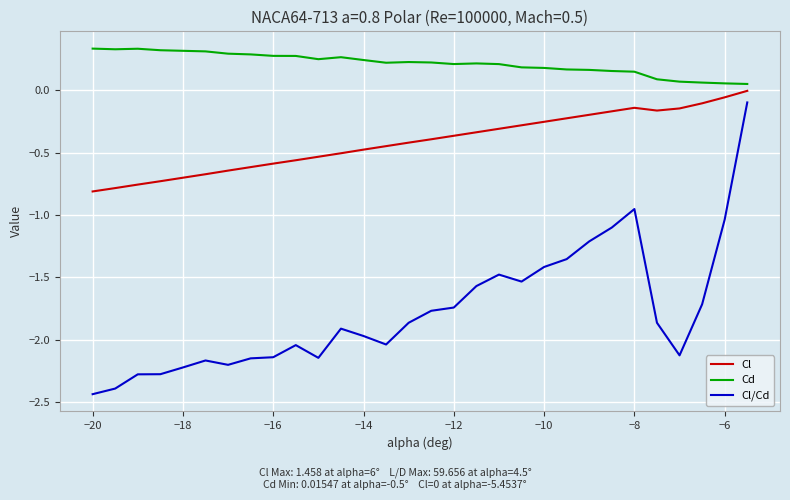

True or false: Cl/Cd and Cl cross at least once.

False